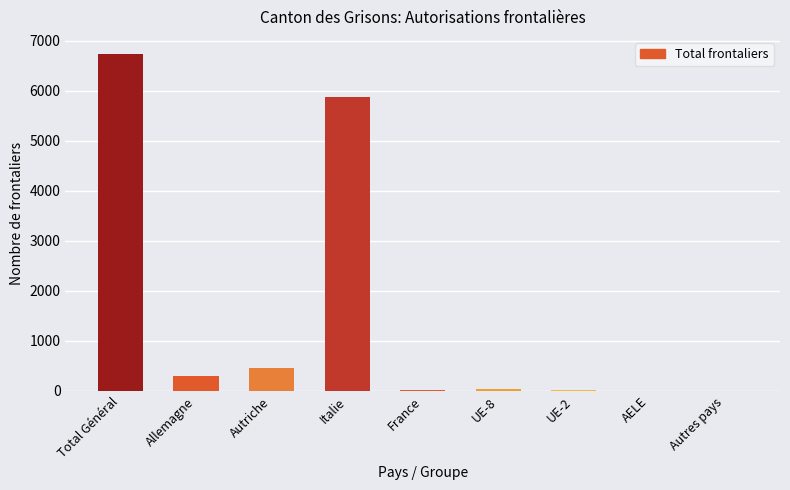

Which label corresponds to the largest value in the chart?

Total Général